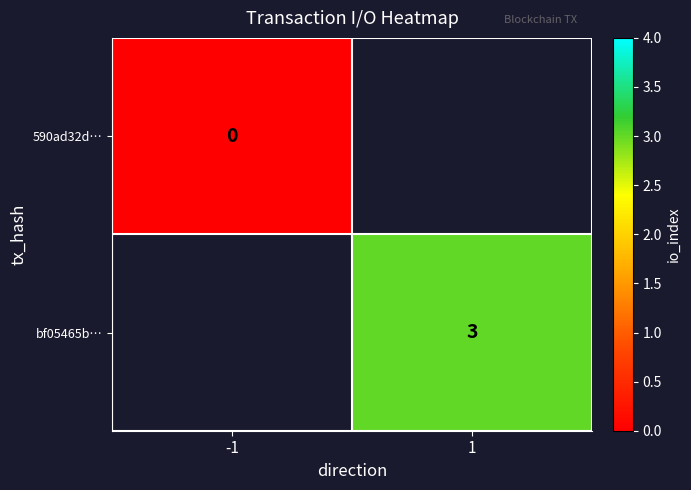

True or false: bf05465b… has a value of 1 at 1.

False